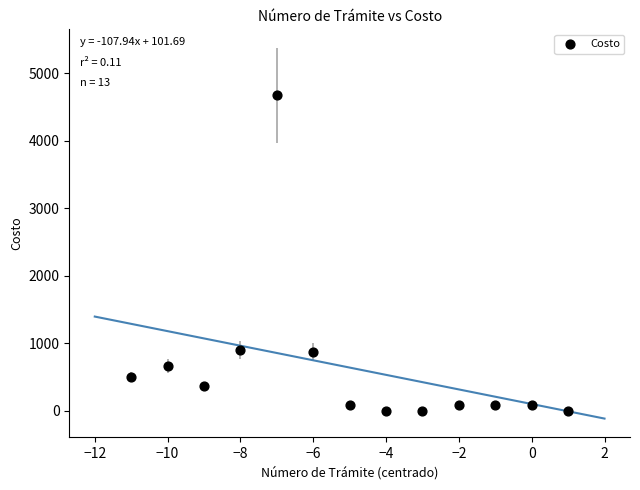

What is the range of Y values (max minus min)?

4676